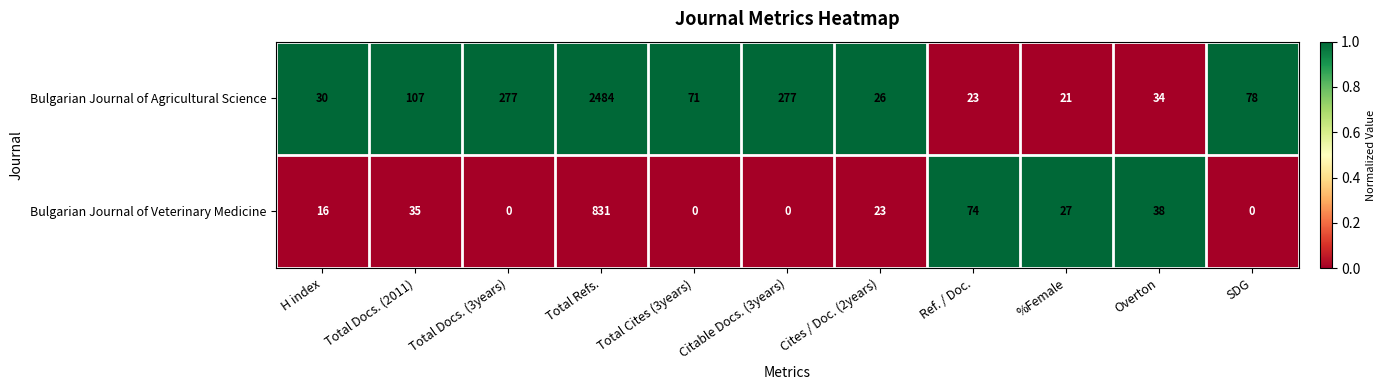

At which label does Bulgarian Journal of Veterinary Medicine first exceed 23?

Total Docs. (2011)